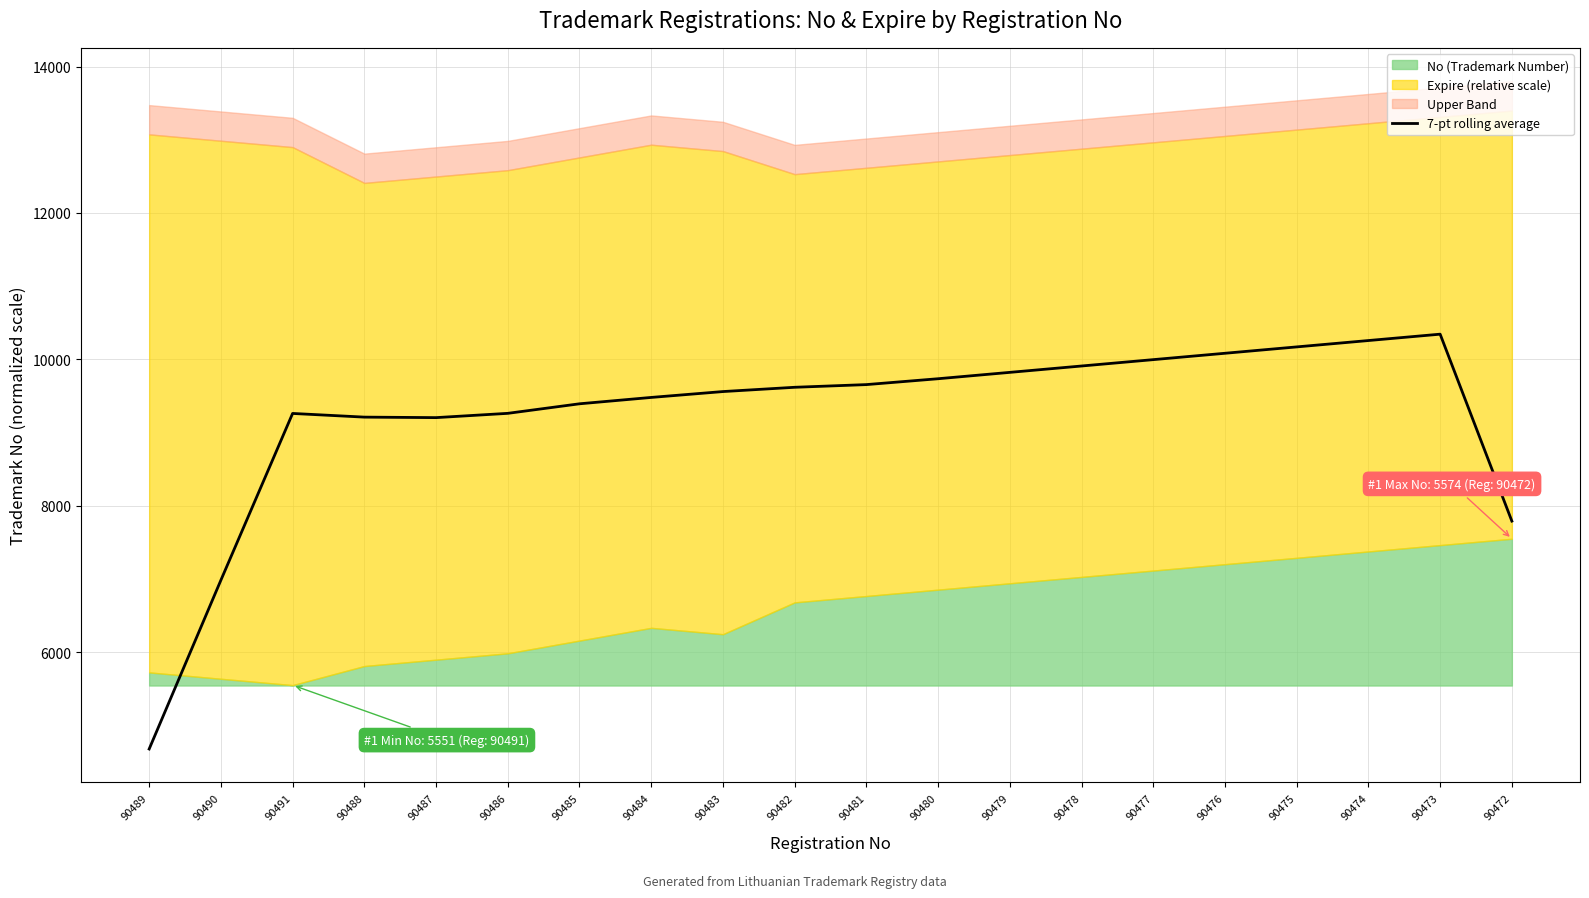

True or false: 7-pt rolling average has a value of 9263.0 at 90486.

True